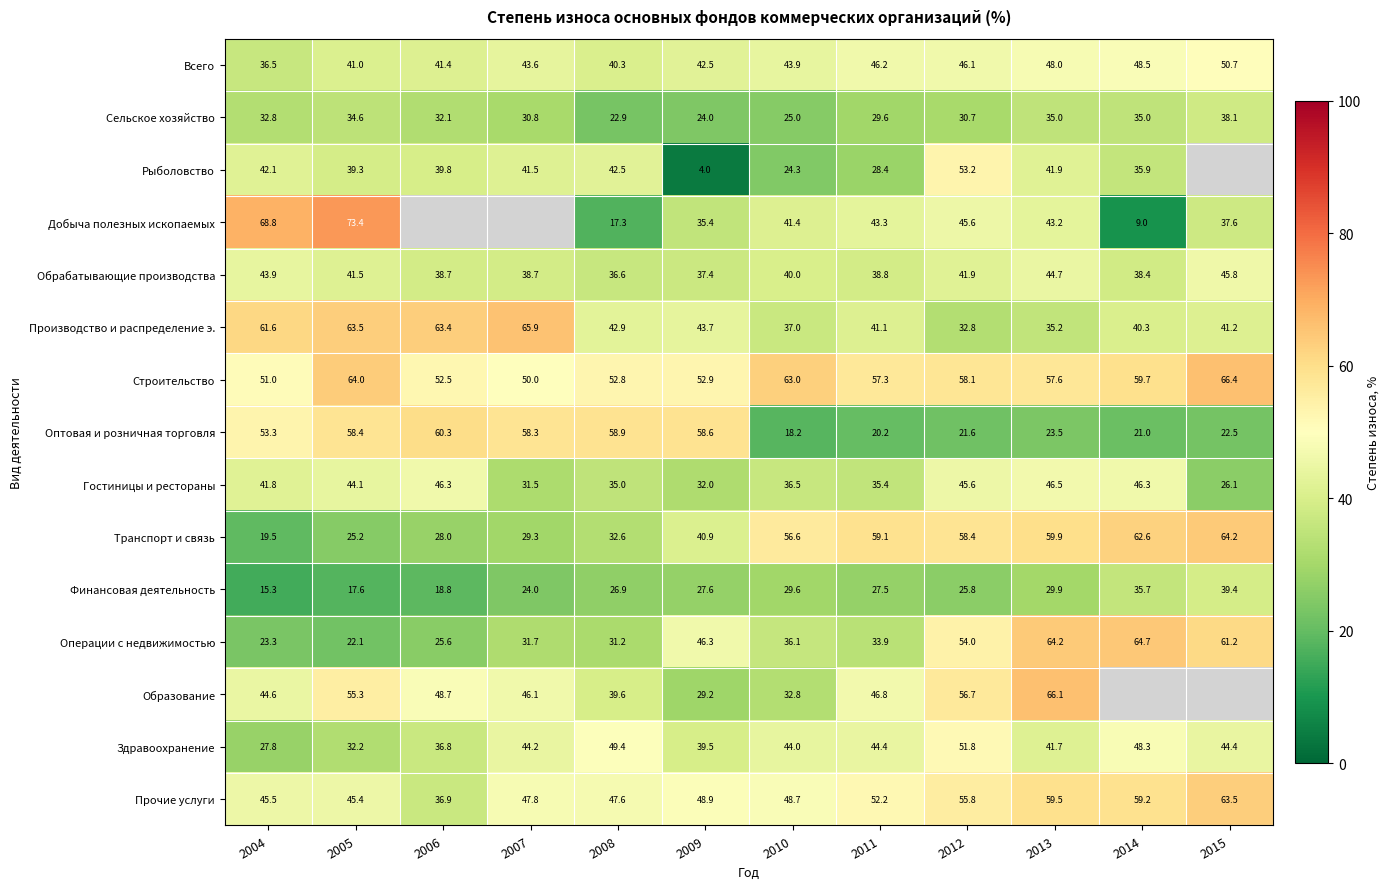

Which category has the lowest value across all series?

2009